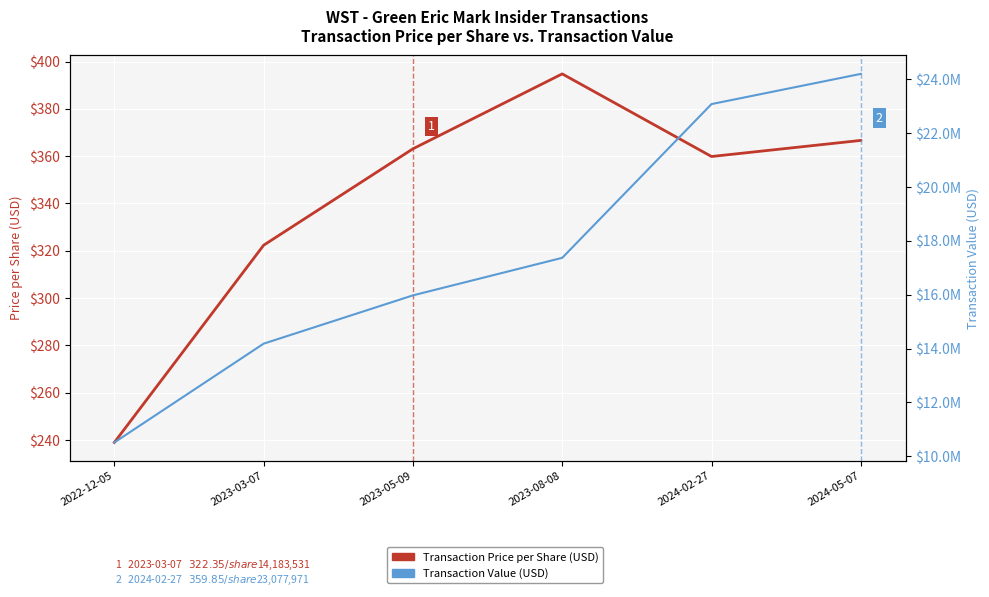

Count the number of data series in this chart.

2